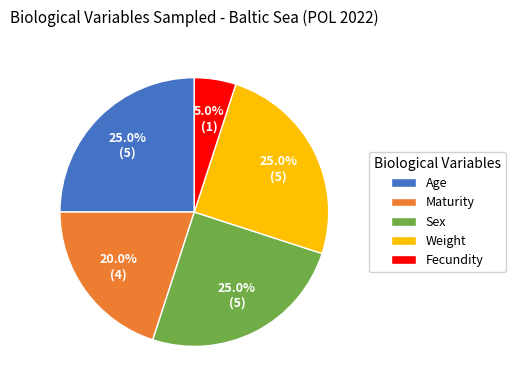

To the nearest percent, what is the combined percentage of Maturity and Age?

45%